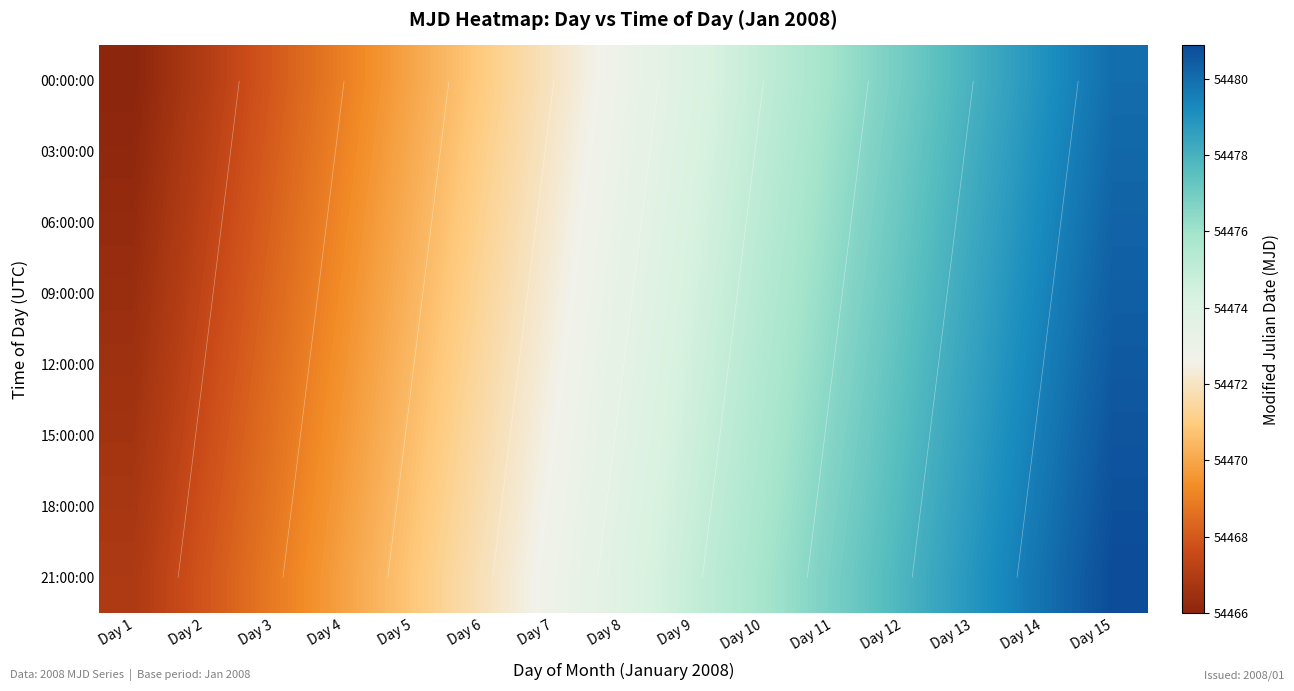

The value of 15:00:00 at Day 12 is 54477.6. True or false?

True